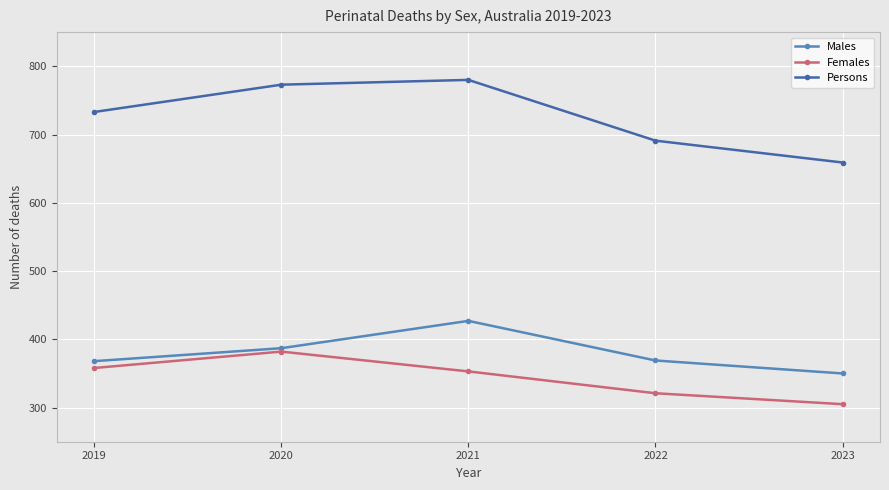

True or false: Males and Persons intersect in this chart.

False